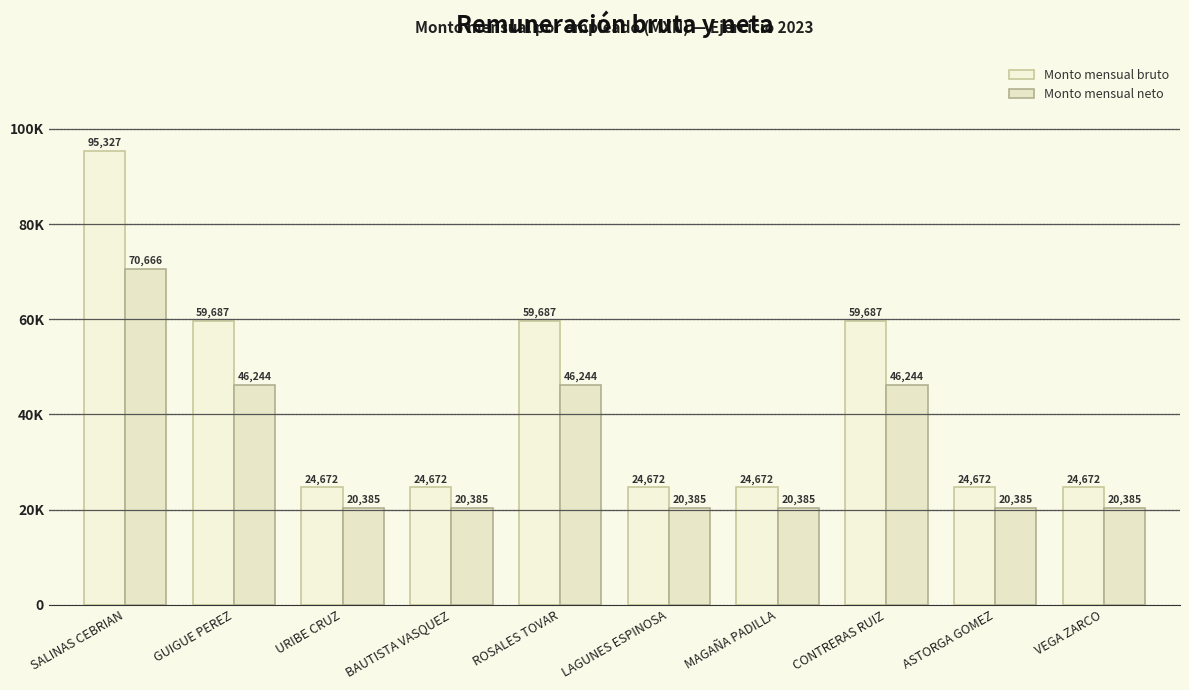

List the series in order of their overall mean, highest first.

Monto mensual bruto, Monto mensual neto